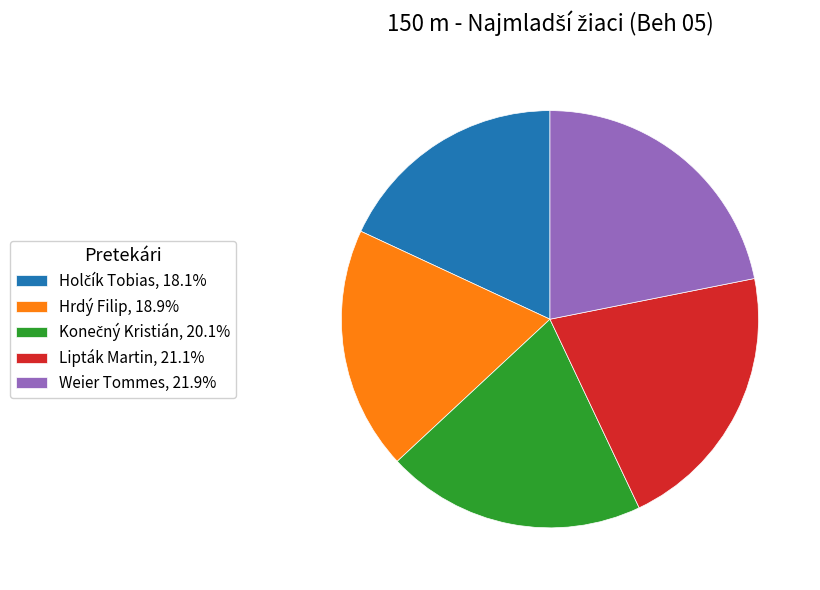

Is there any slice that represents more than half of the pie?

No